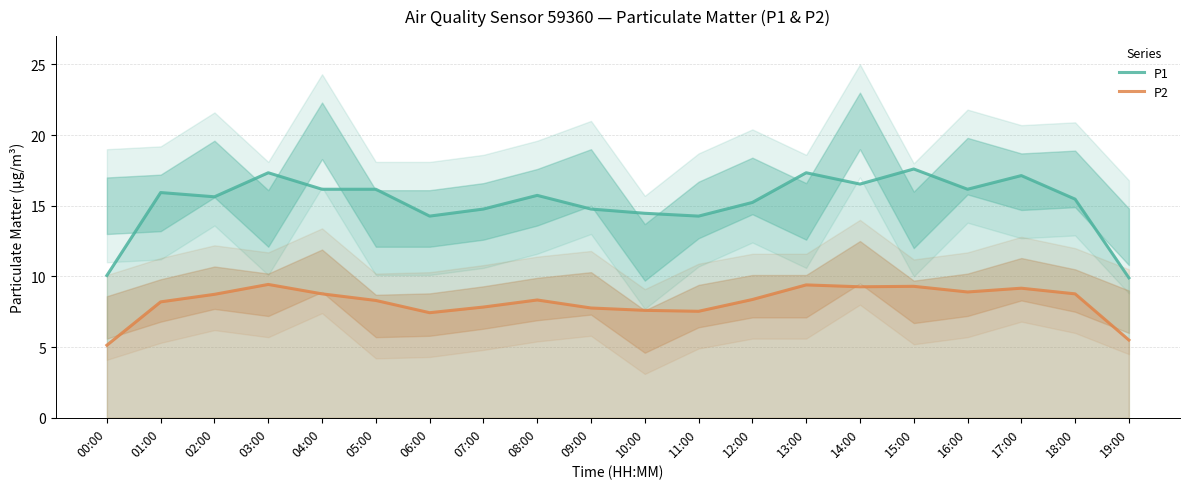

What is the spread (max minus min) of values at 00:00?

4.9